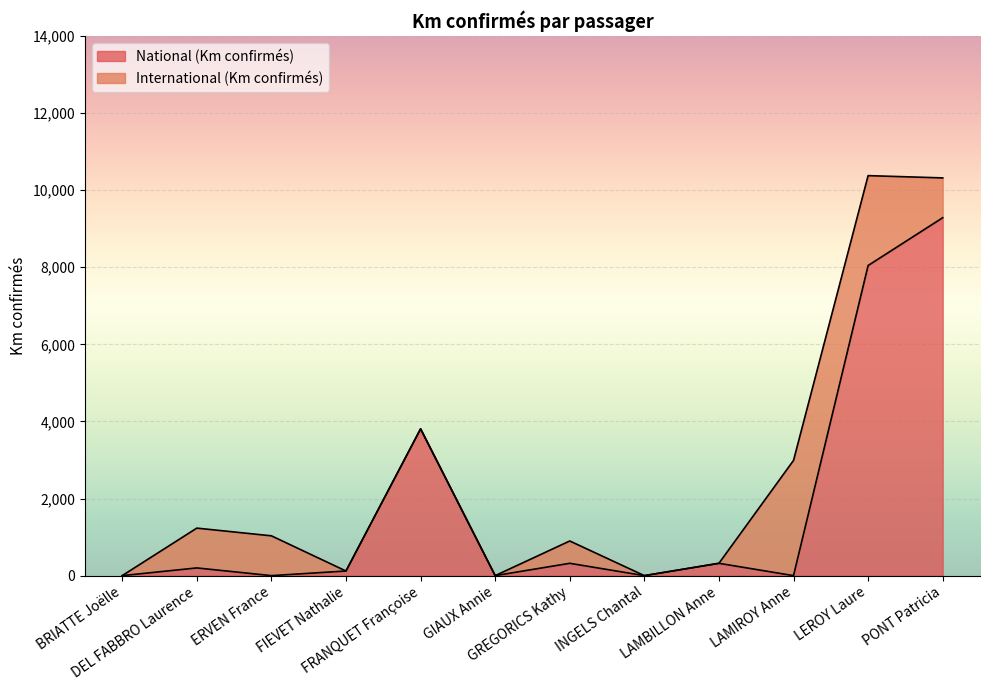

Reading left to right, extract all data points from this chart.

BRIATTE Joëlle=0	DEL FABBRO Laurence=200	ERVEN France=0	FIEVET Nathalie=120	FRANQUET Françoise=3808	GIAUX Annie=0	GREGORICS Kathy=320	INGELS Chantal=0	LAMBILLON Anne=320	LAMIROY Anne=0	LEROY Laure=8046	PONT Patricia=9286